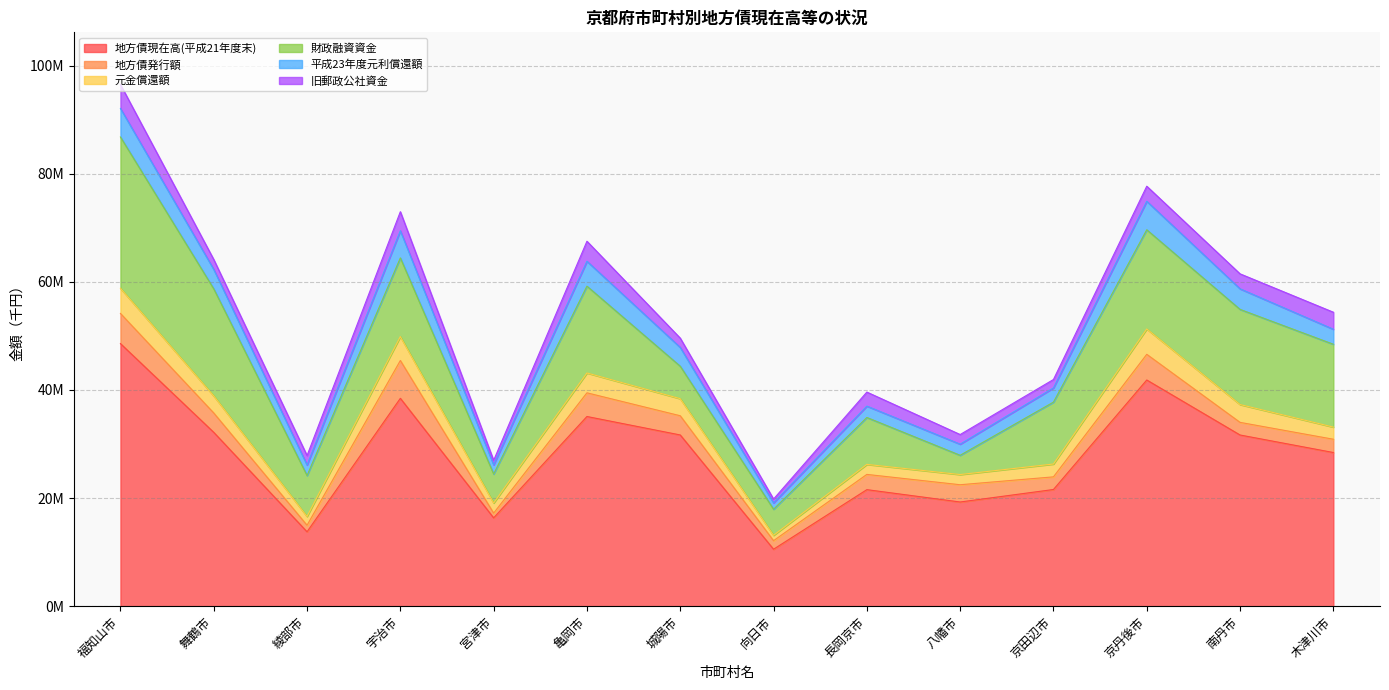

True or false: 元金償還額 and 地方債現在高(平成21年度末) cross at least once.

False